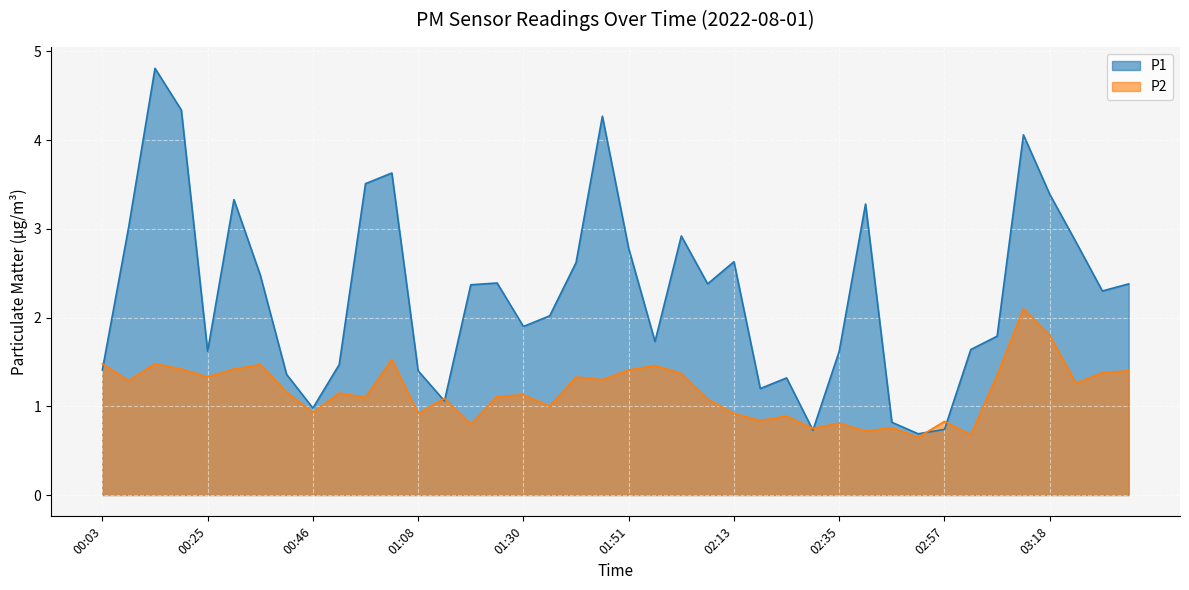

Is it true that P2 equals 2.1 at 03:23?

False